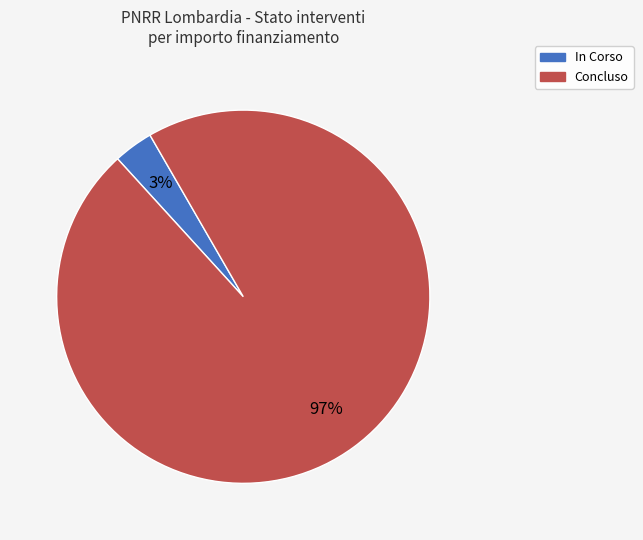

What is the largest slice in the pie chart?

Concluso